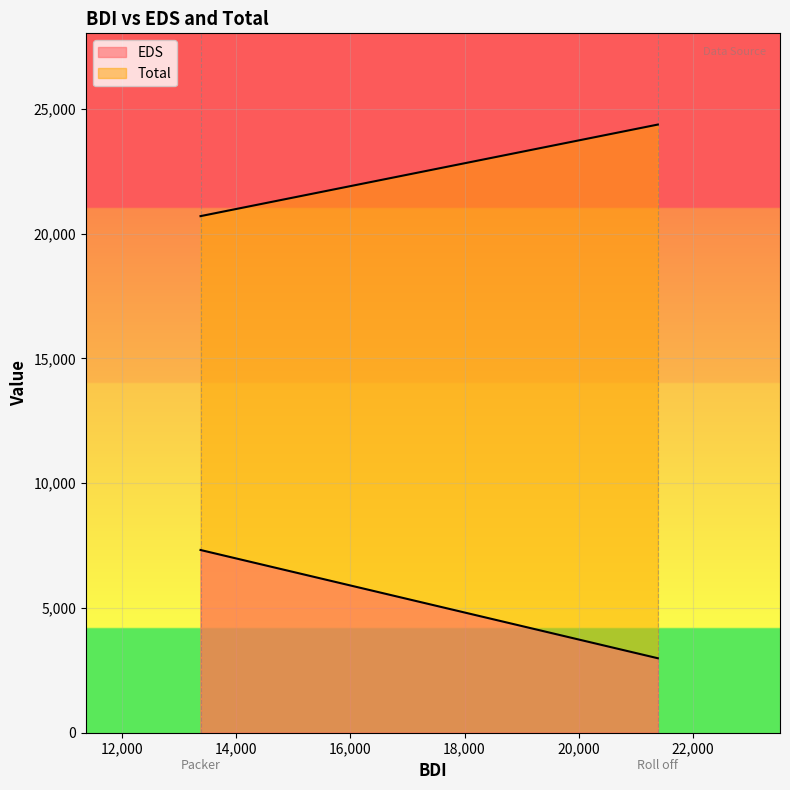

At which category is the sum across all series the highest?

Packer